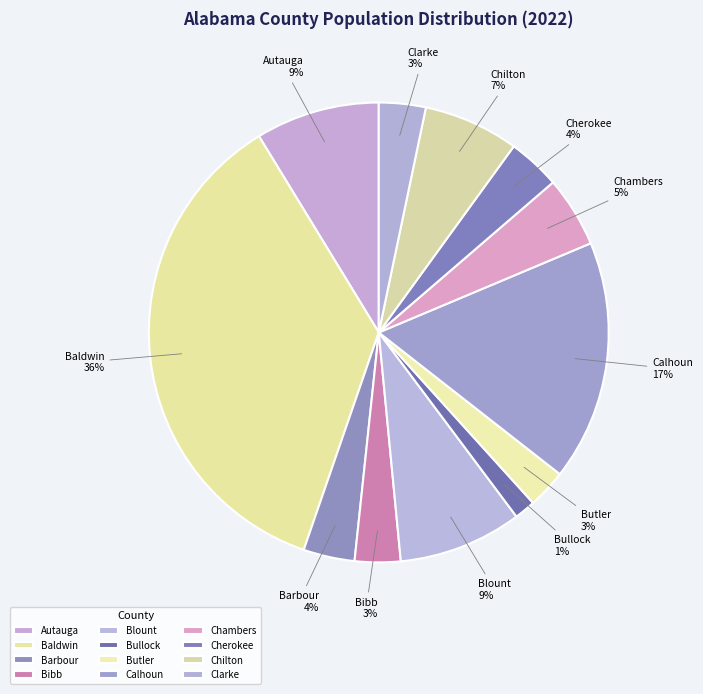

To the nearest percent, what portion does Autauga represent?

9%